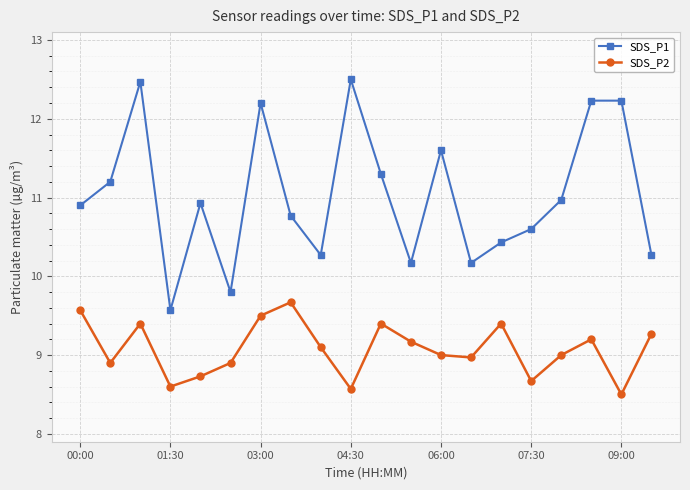

List the series in order of their overall mean, highest first.

SDS_P1, SDS_P2